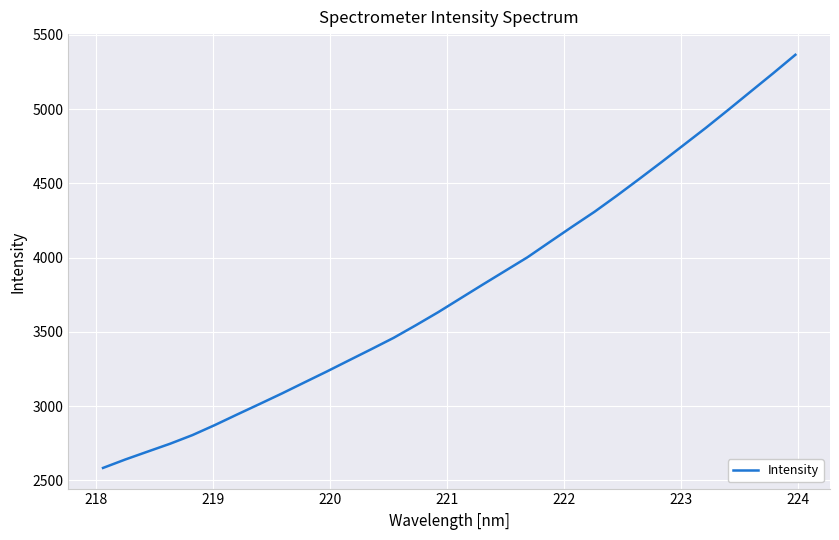

What is the smallest value displayed?

2584.5